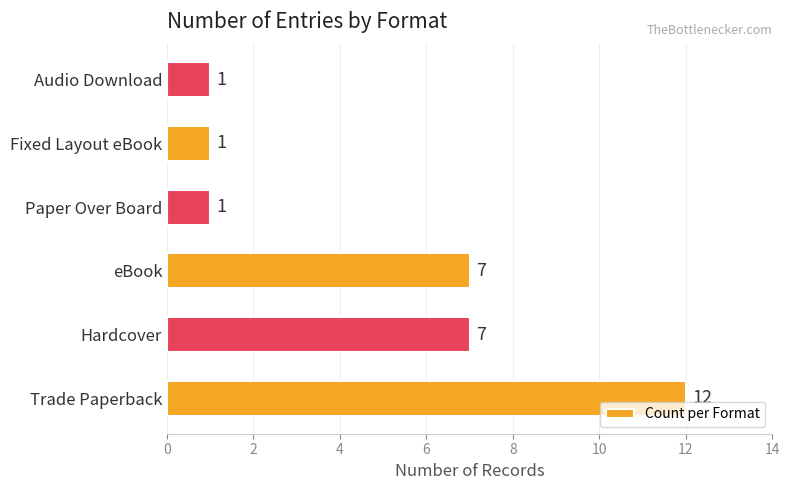

Count the values in the range 1 to 7.

5